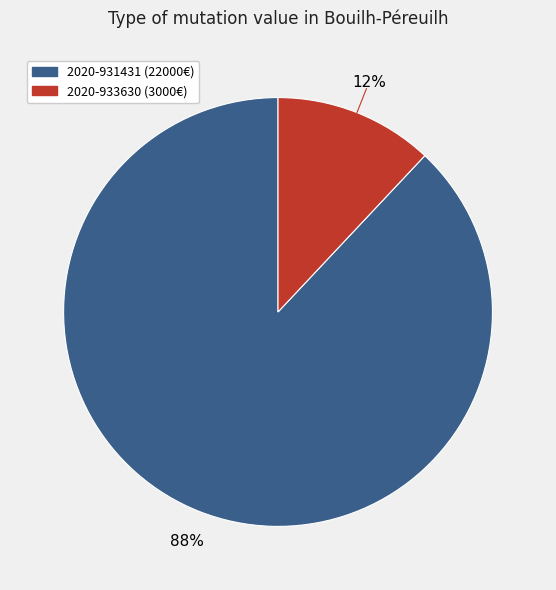

True or false: 2020-931431 accounts for 88% of the total.

True